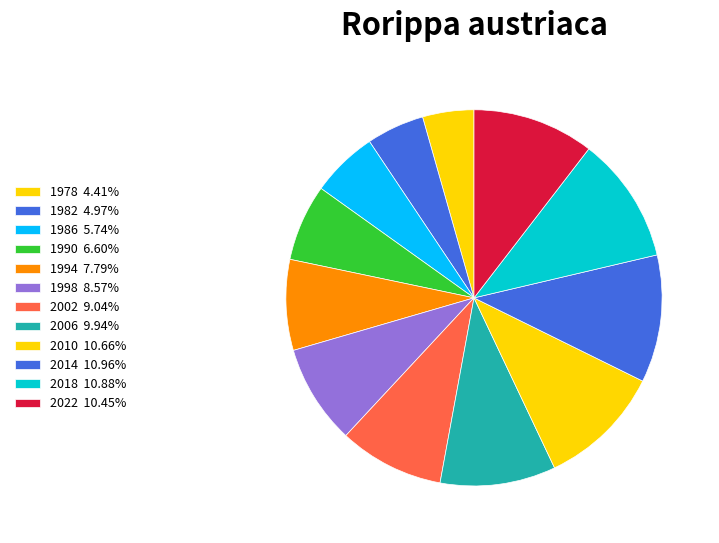

How many slices are in this pie chart?

12